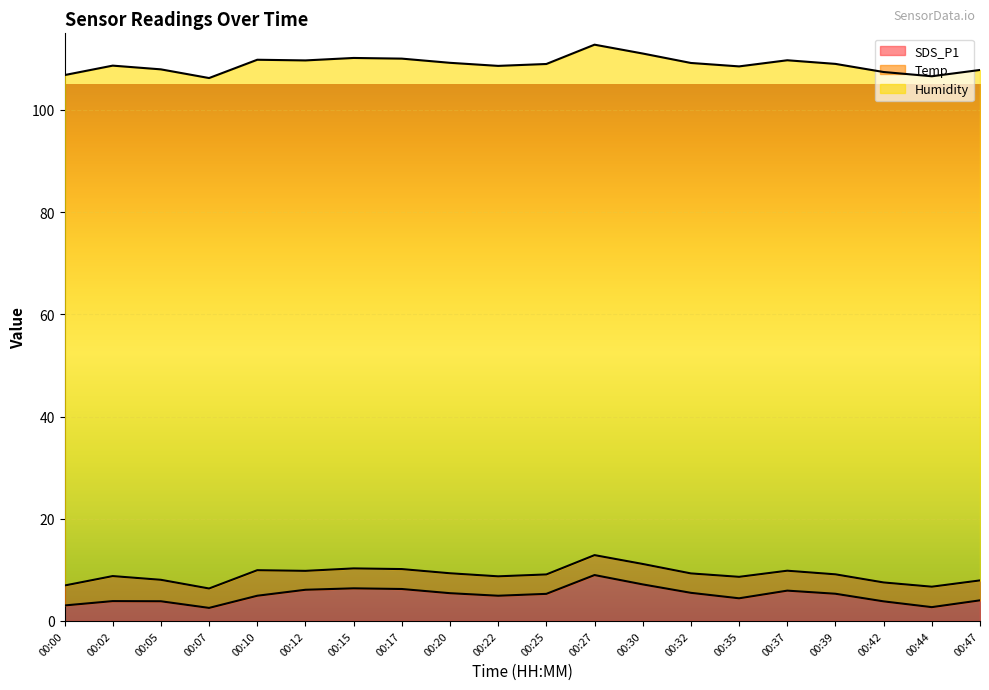

What is the maximum value shown in the chart?

99.9